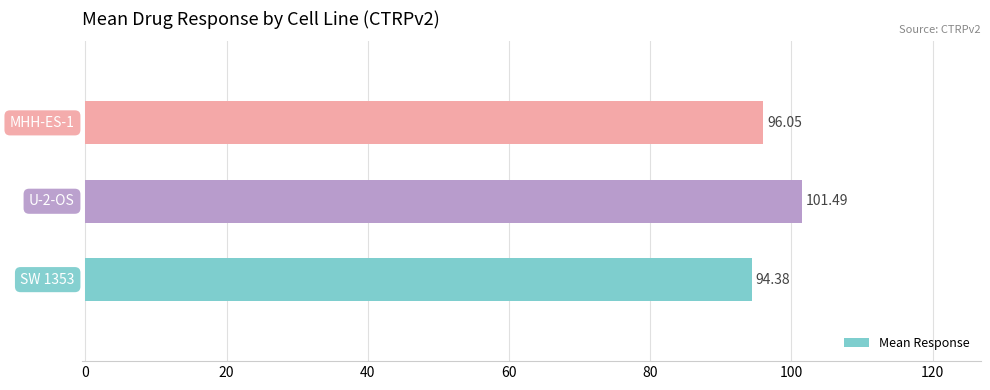

What is the difference between the second highest and minimum values?

1.7